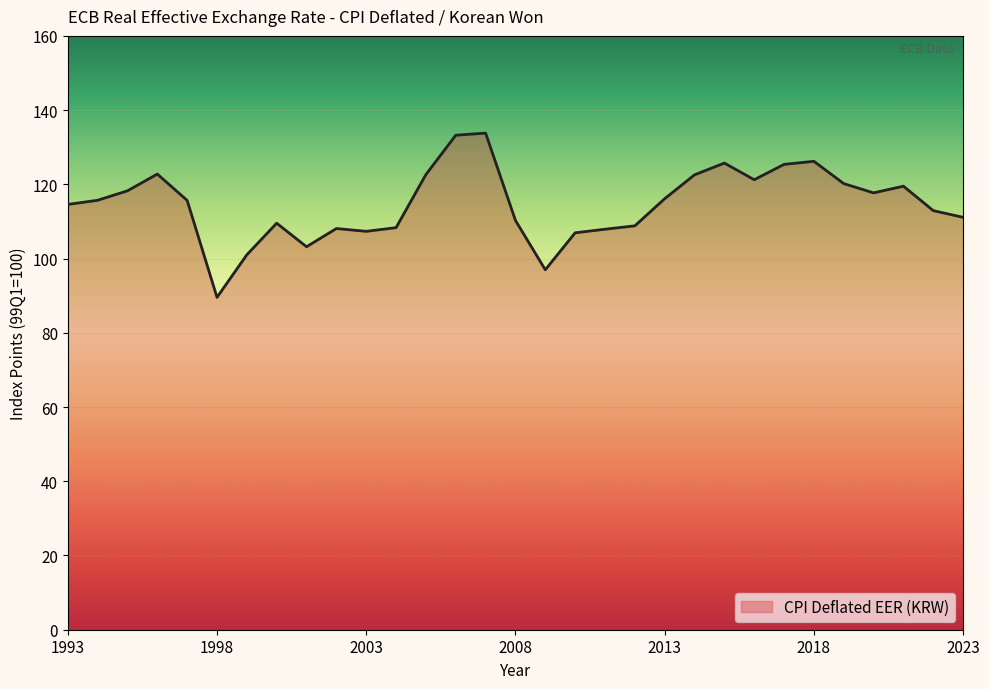

What is the difference between the maximum and minimum values?

44.2